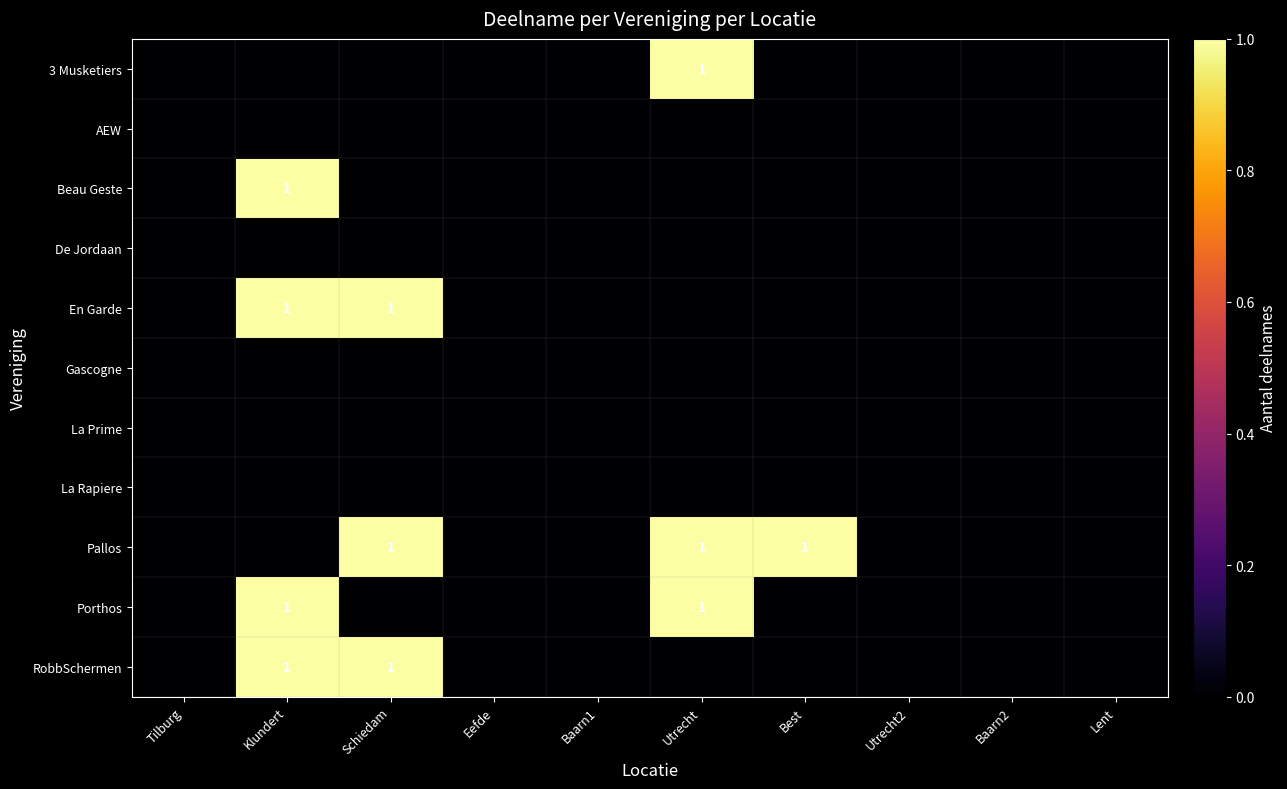

The value of Beau Geste at Utrecht2 is -1. True or false?

False